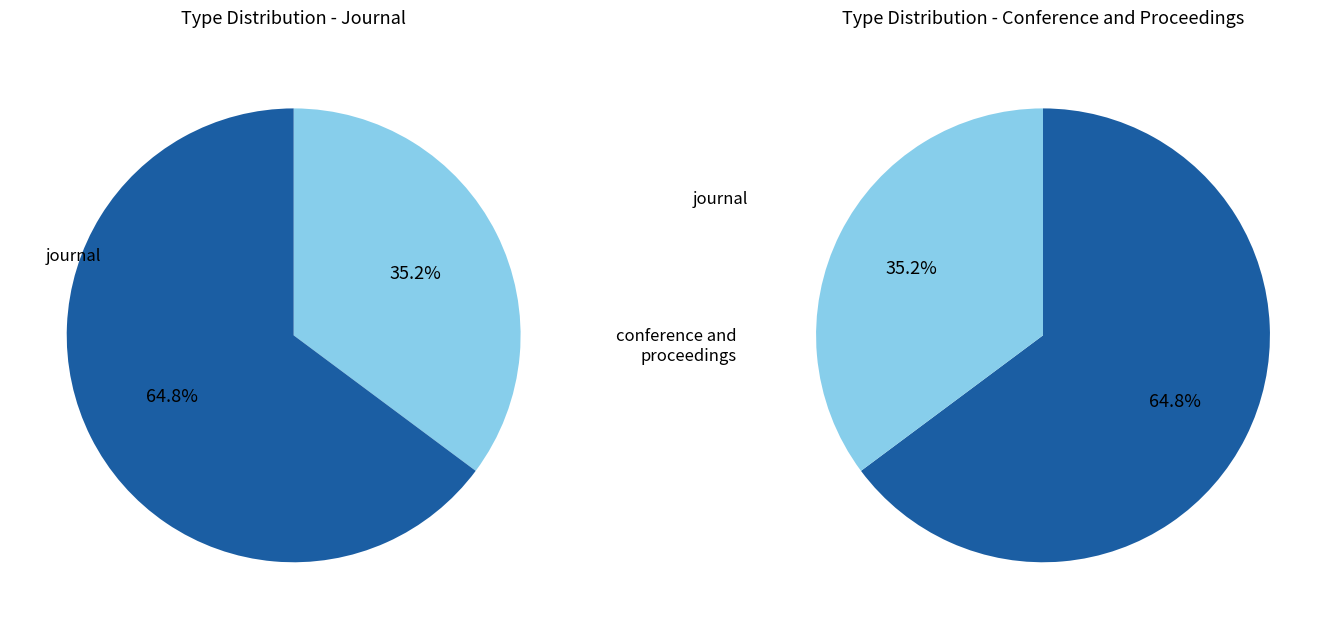

Which slice is the smallest?

journal